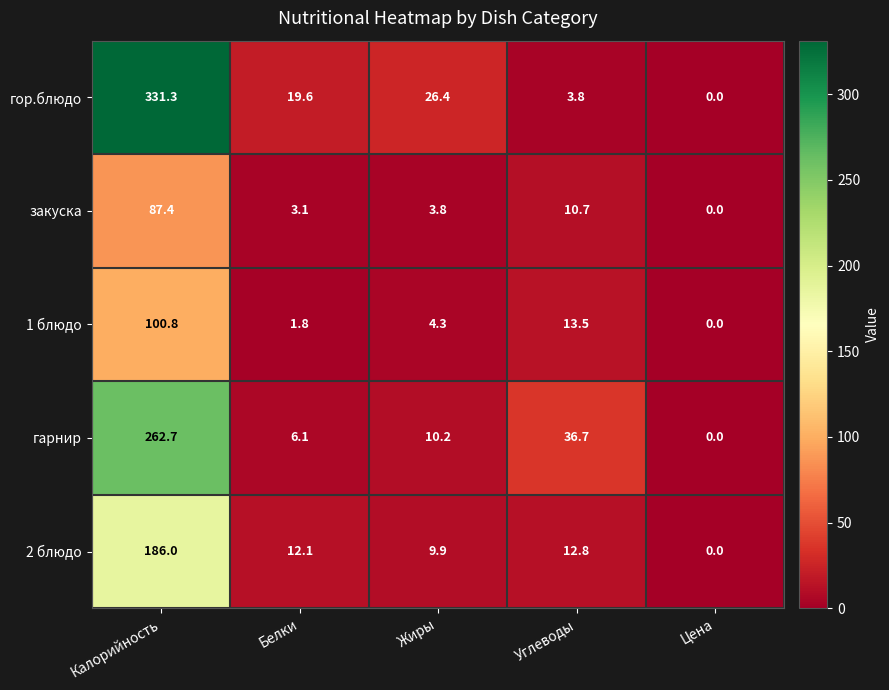

Reading left to right, list all the values displayed in this chart.

гор.блюдо: 331.3	19.6	26.4	3.8	0.0
закуска: 87.4	3.1	3.8	10.7	0.0
1 блюдо: 100.8	1.8	4.3	13.5	0.0
гарнир: 262.7	6.1	10.2	36.7	0.0
2 блюдо: 186.0	12.1	9.9	12.8	0.0